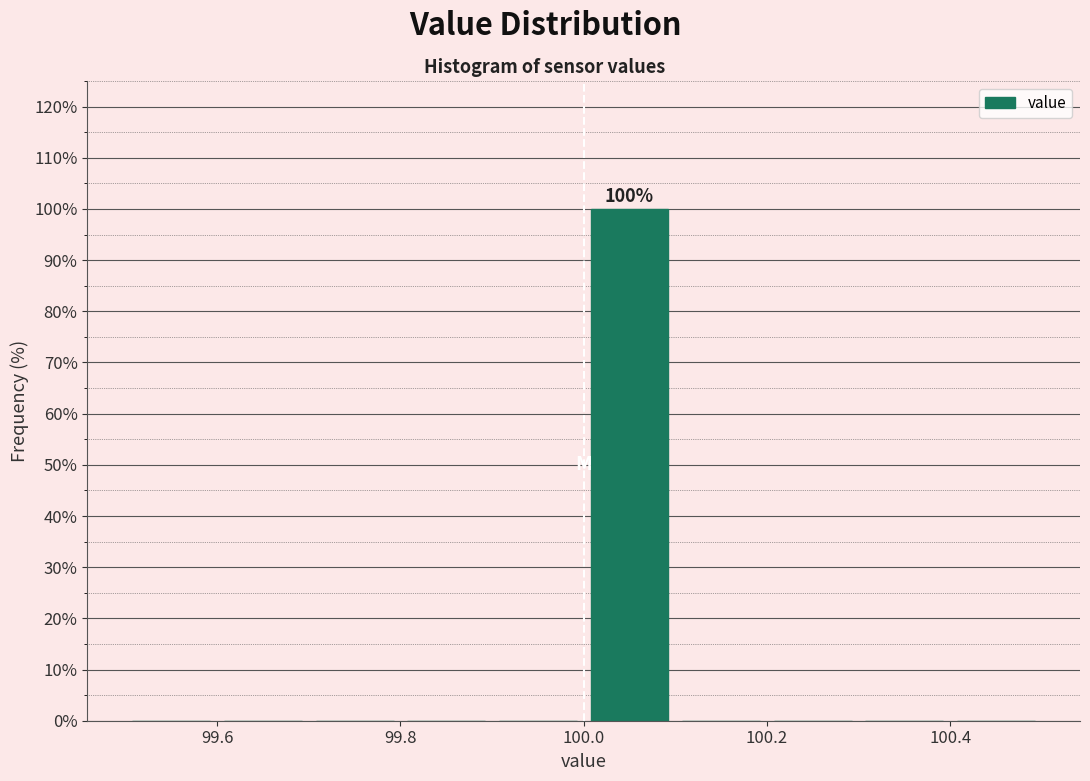

Over which range of the x-axis is the bar tallest?

100.0 to 100.1